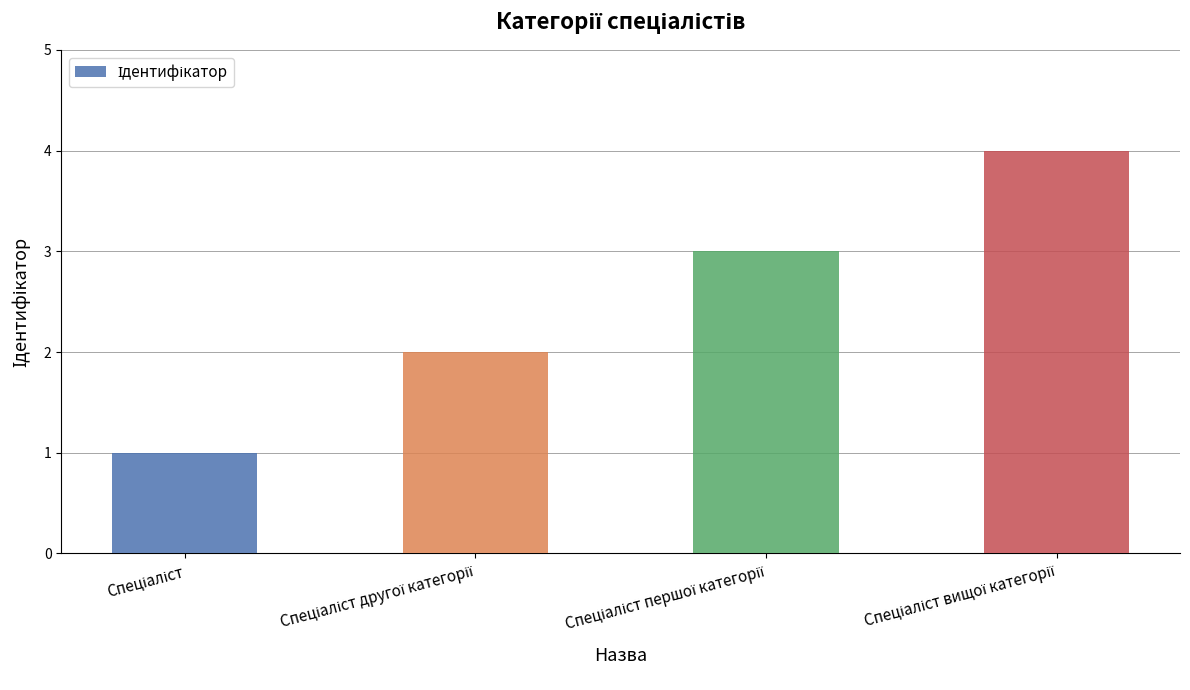

What is the difference between the maximum and minimum values?

3